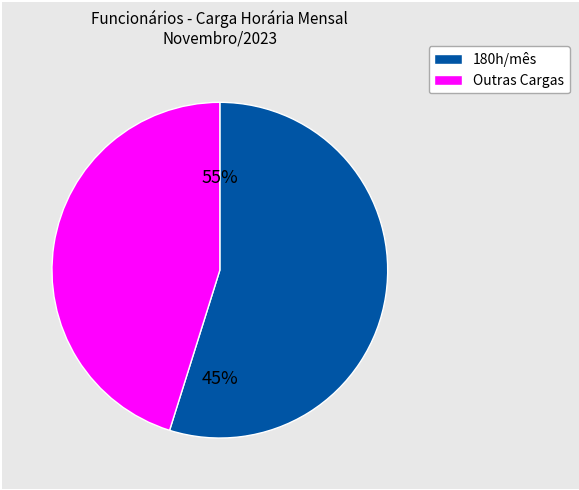

Is RECEPCIONISTA SR II the majority of the pie?

No